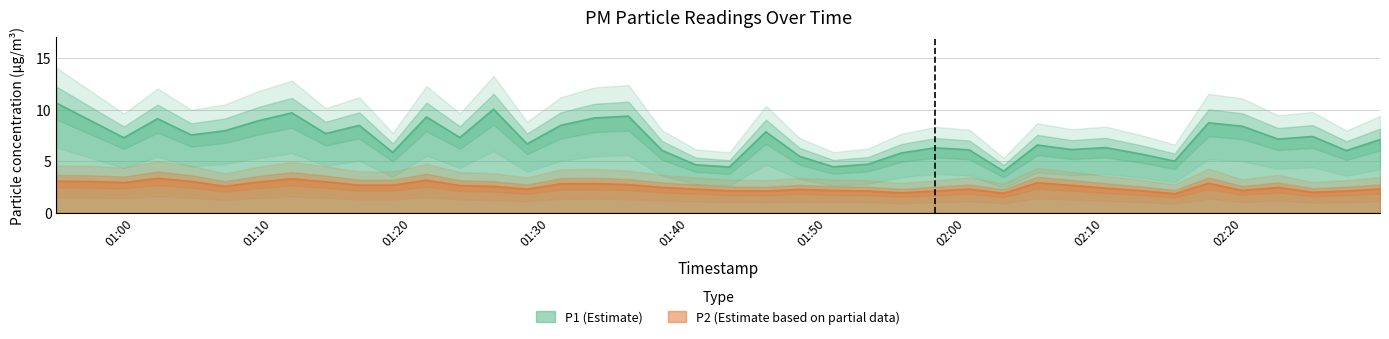

How many interior local valleys does the P2 series have?

9